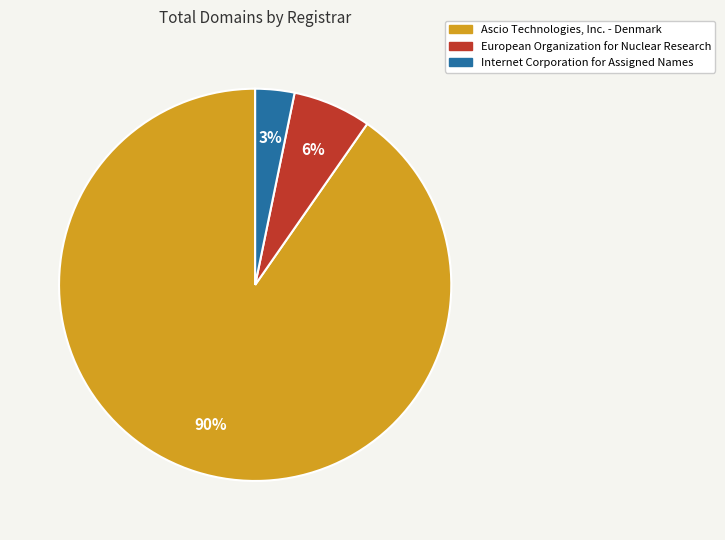

Is there any slice that represents more than half of the pie?

Yes